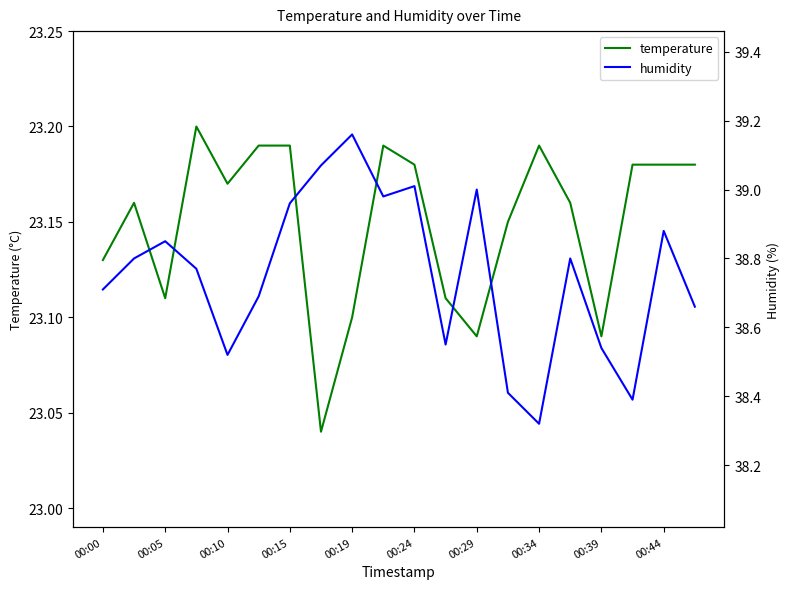

How many lines are shown in the chart?

2